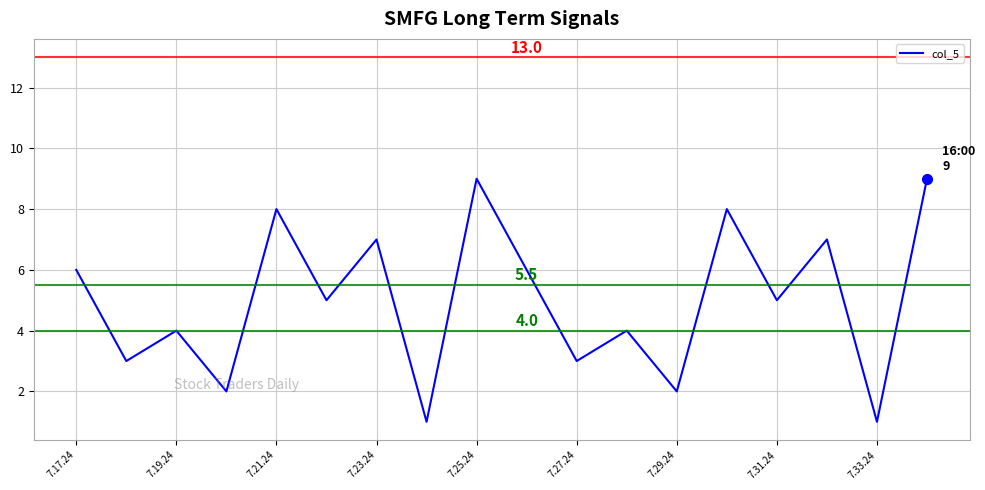

What is the maximum value shown in the chart?

9